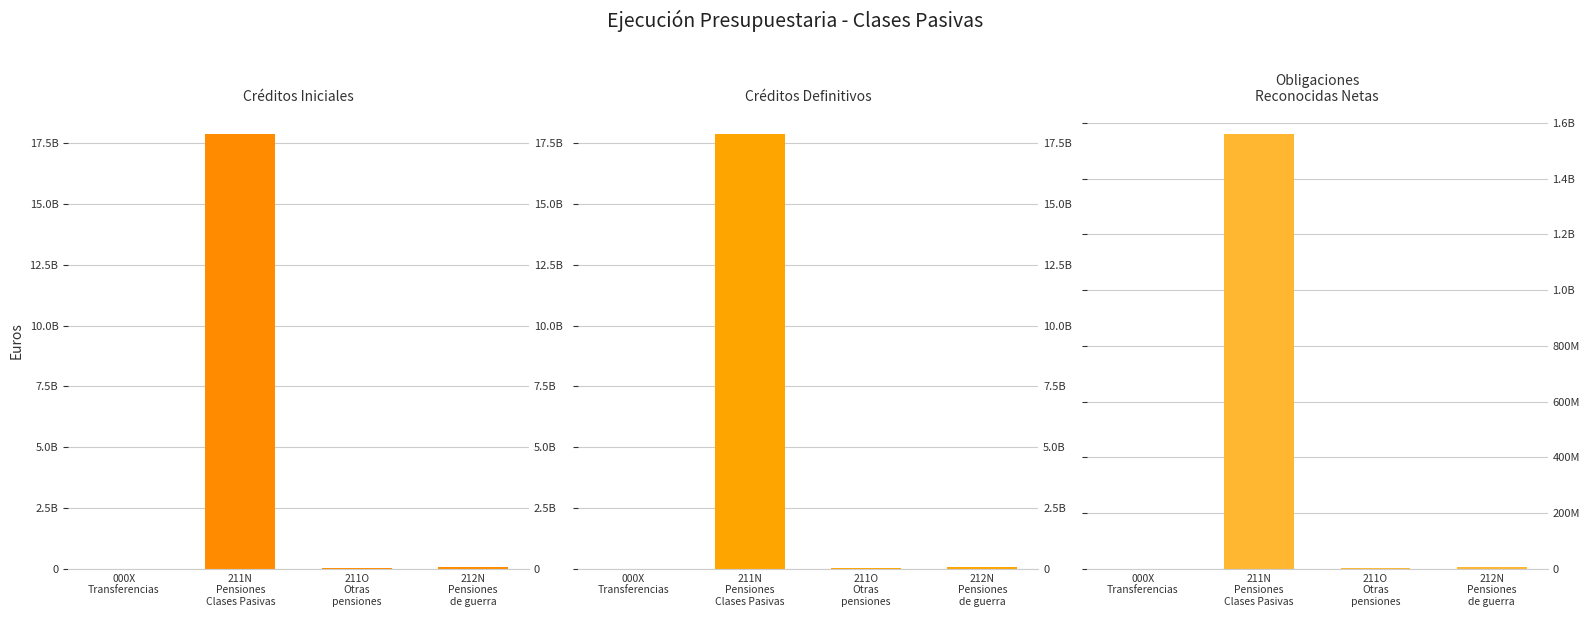

What is the label of the 2nd bar from the right?

211O
Otras
pensiones